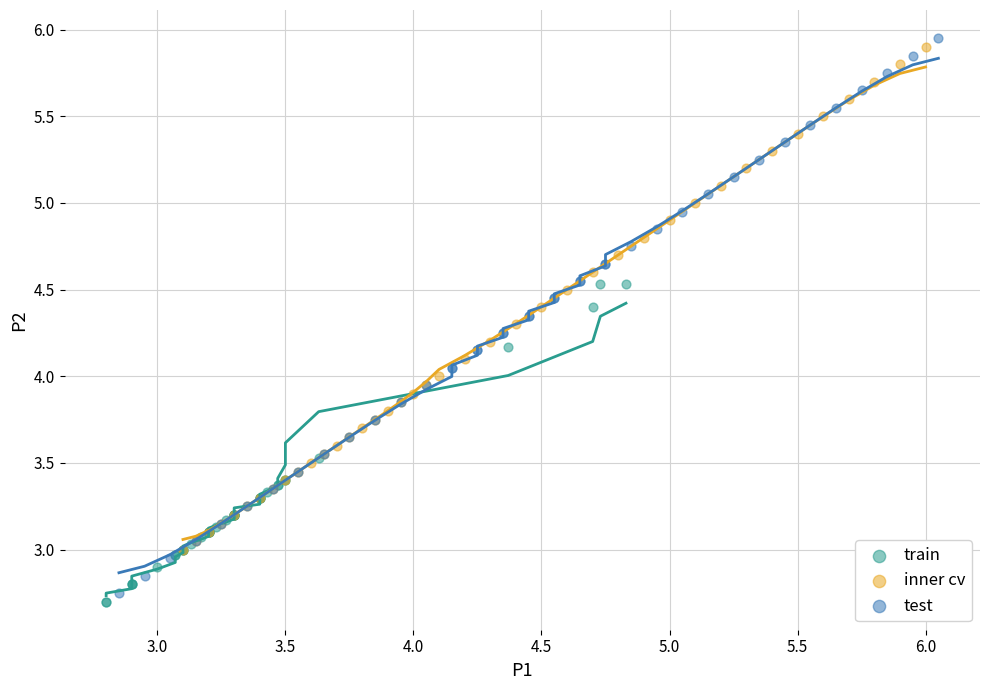

Which series has the largest Y range (max minus min)?

test